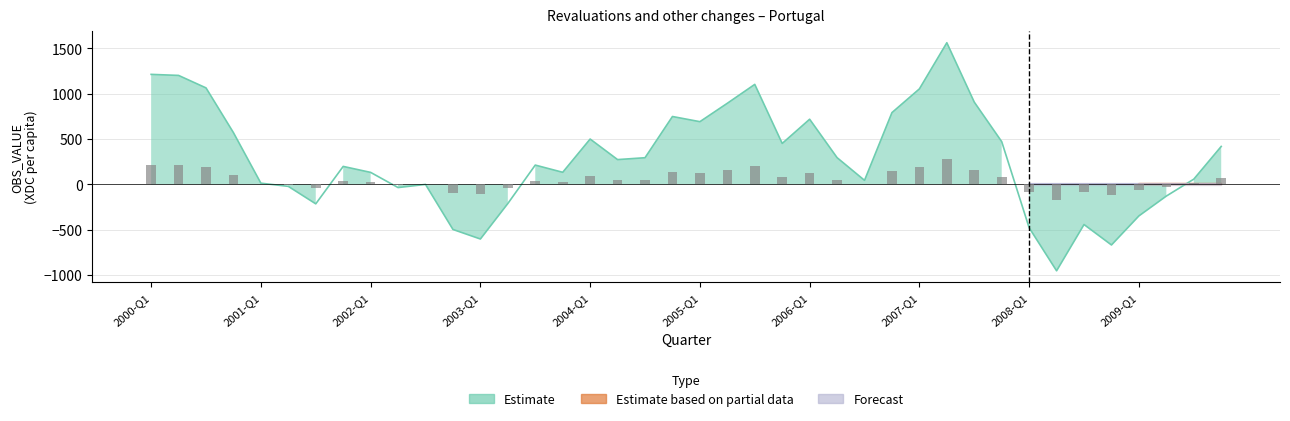

Which series has the widest spread of values?

Estimate